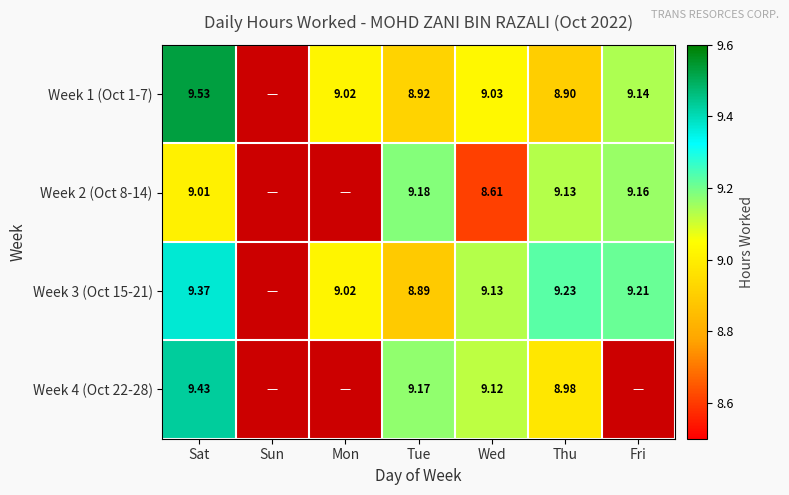

How many categories are shown in the chart?

7